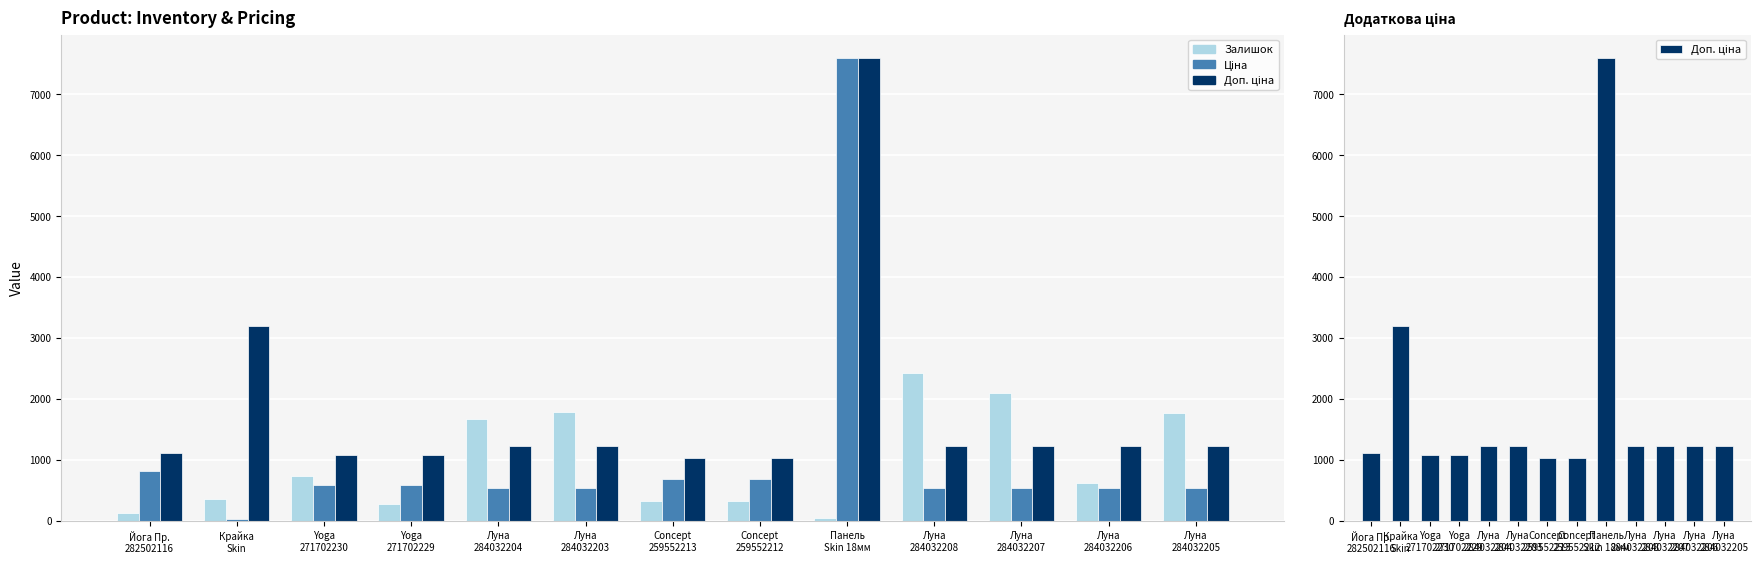

How many series are shown in this chart?

3